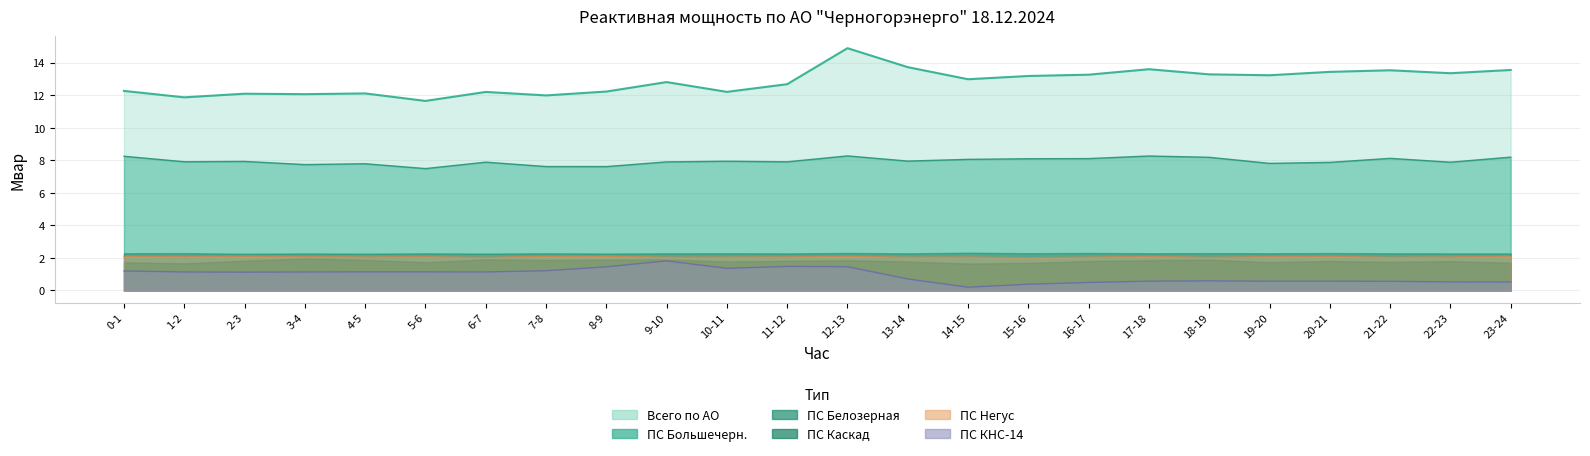

True or false: ПС КНС-14 итог and ПС Негус итог intersect in this chart.

False